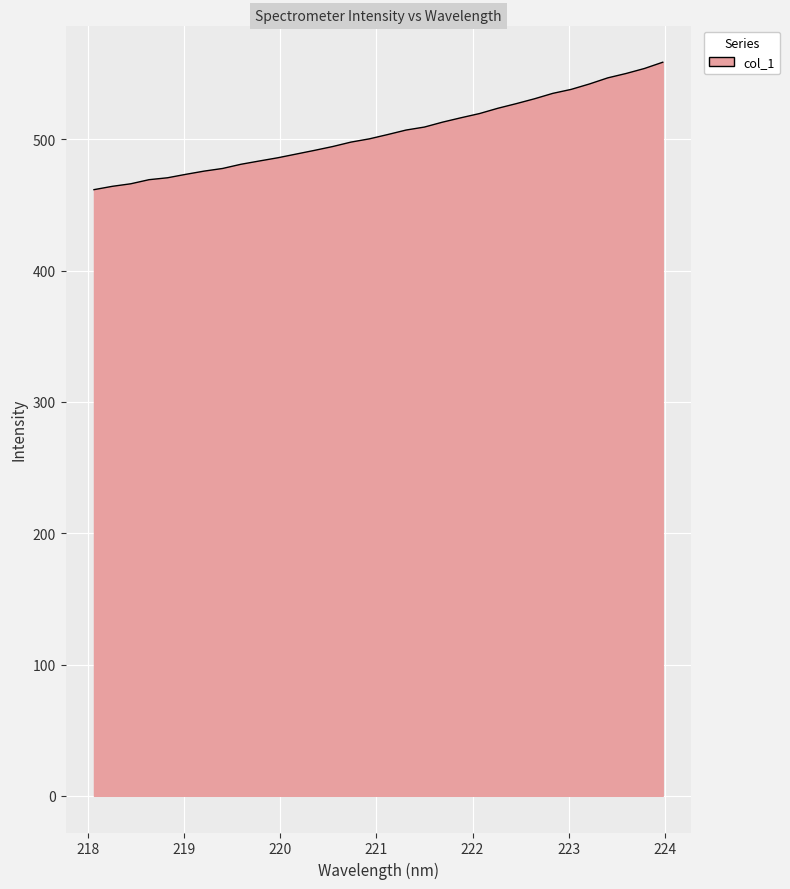

What is the difference between the maximum and minimum values?

97.1